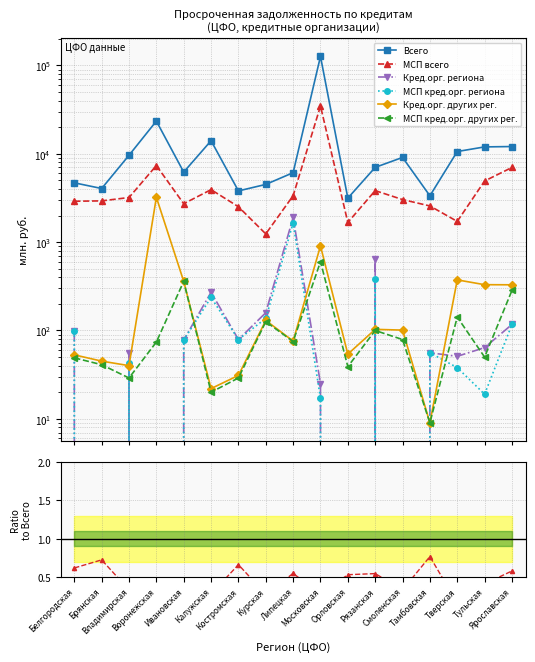

At which category is the sum across all series the highest?

Московская